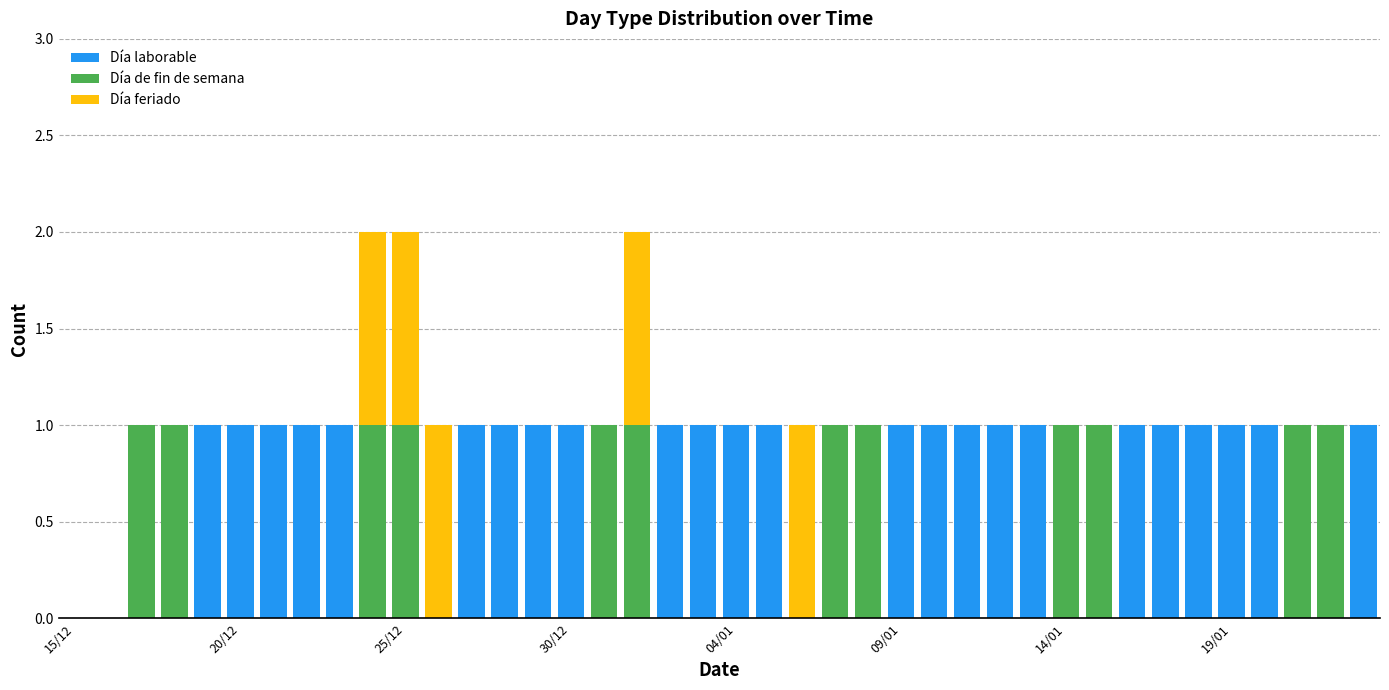

What is the sum of all Día laborable values?

24